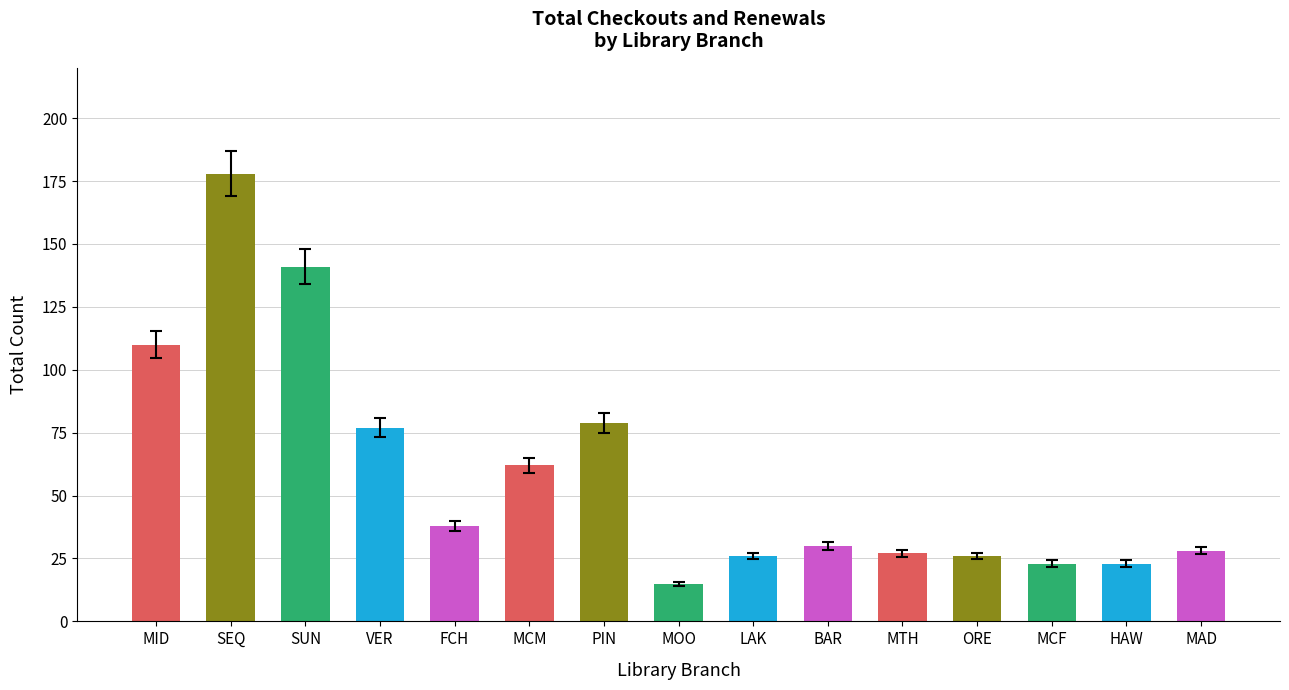

What value does the data have at LAK?

26